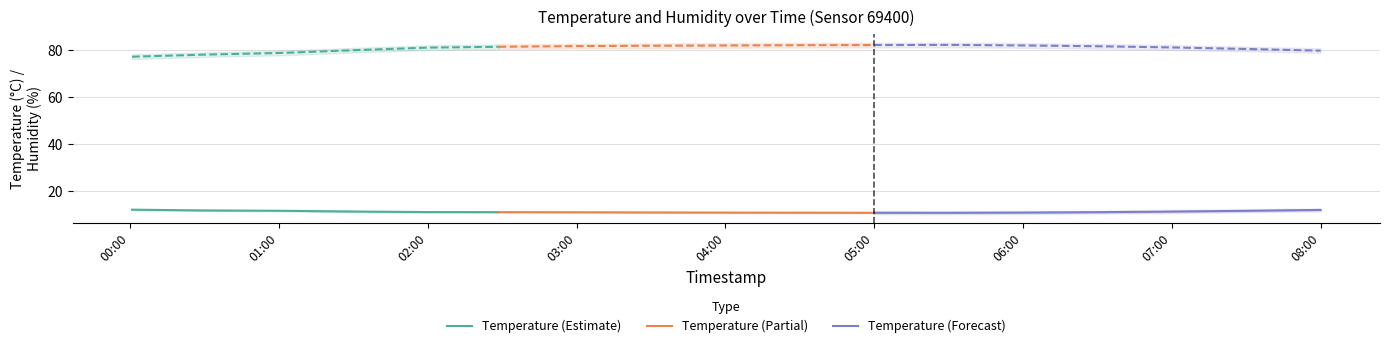

What is the value of the humidity_lower point at the 16th from the left?

79.5